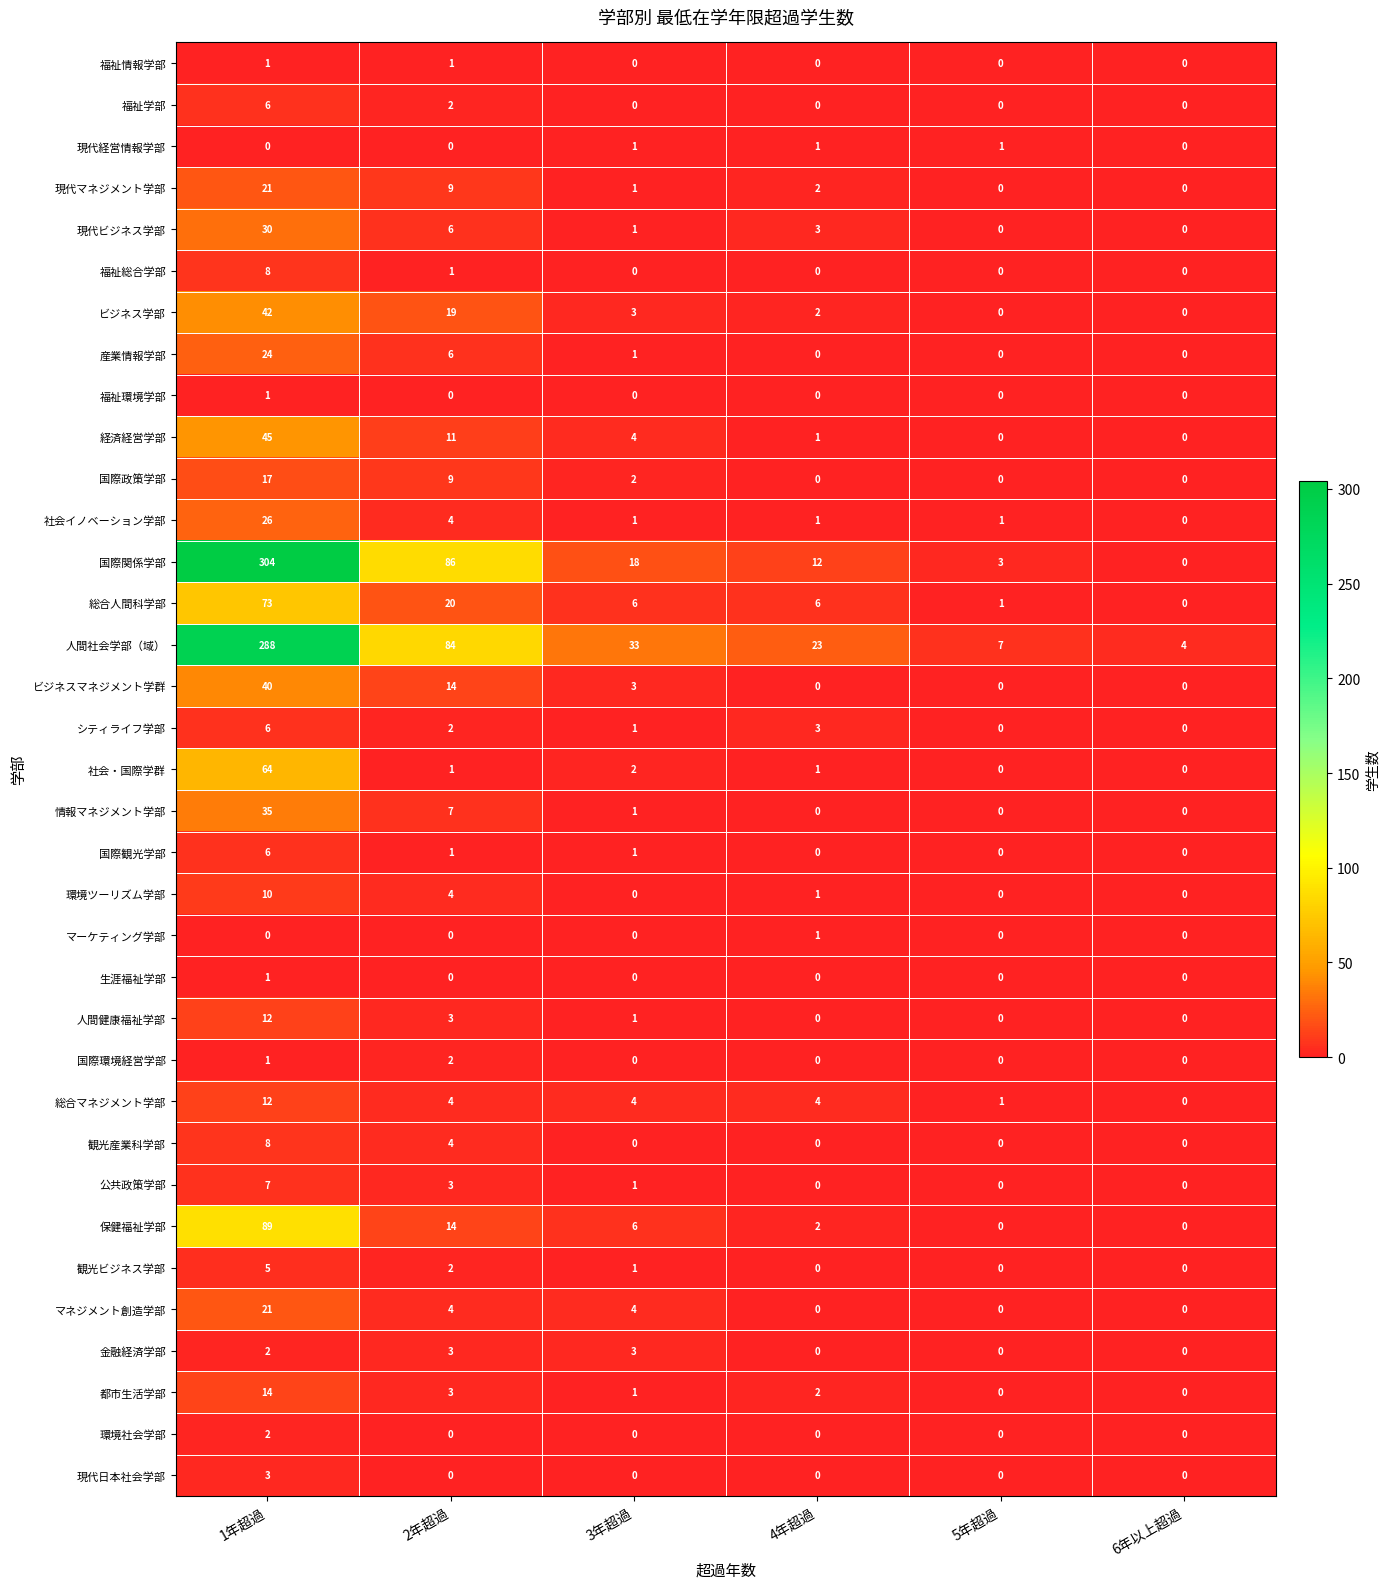

What is the maximum value shown in the chart?

304